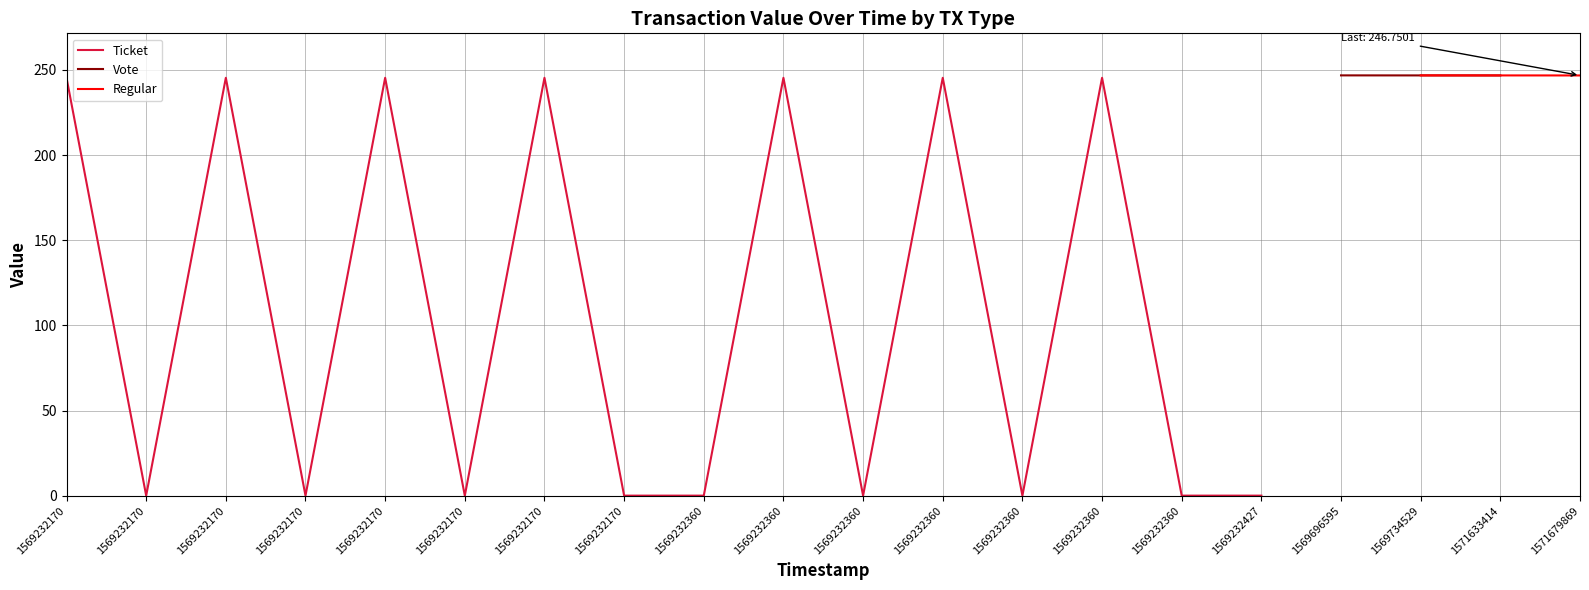

What is the greatest value displayed?

246.8